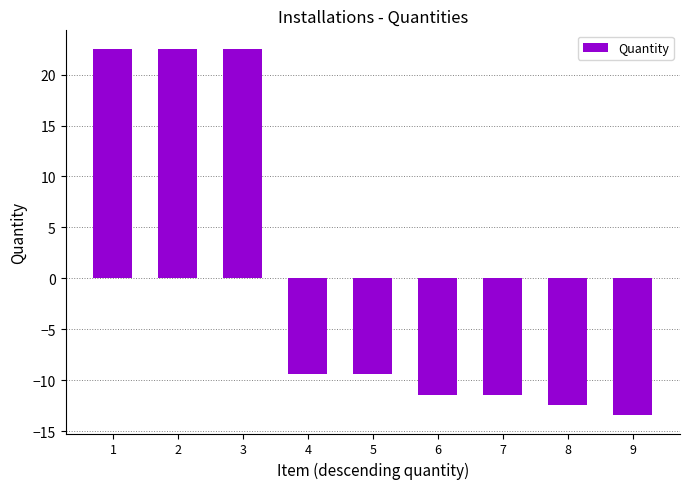

Which has a higher value, 5 or 3?

3